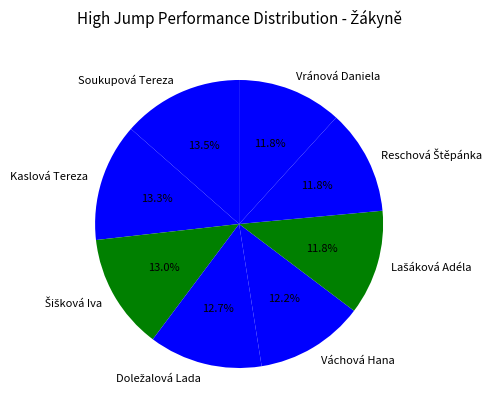

Does any single category account for the majority?

No